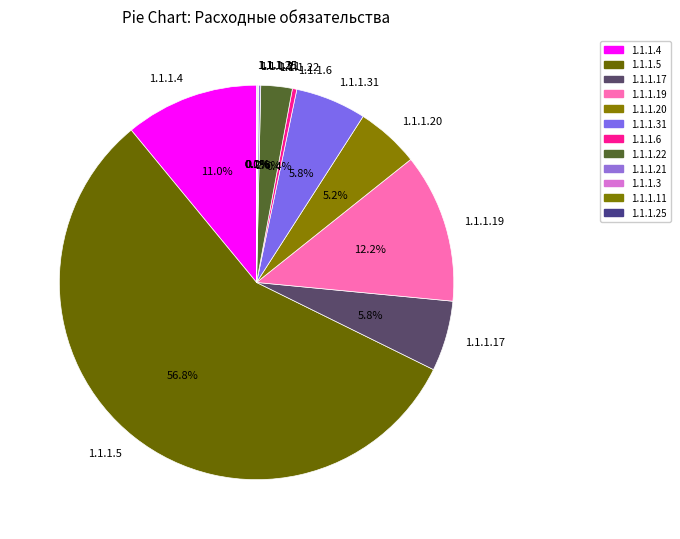

Which has a higher value, 1.1.1.6 or 1.1.1.19?

1.1.1.19